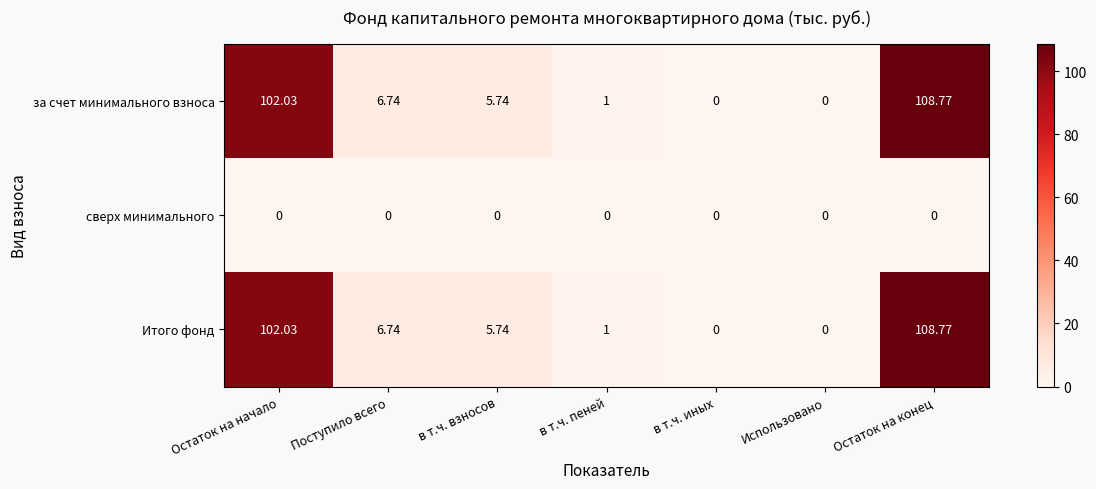

Where does the Итого фонд series first go above 5?

Остаток на начало